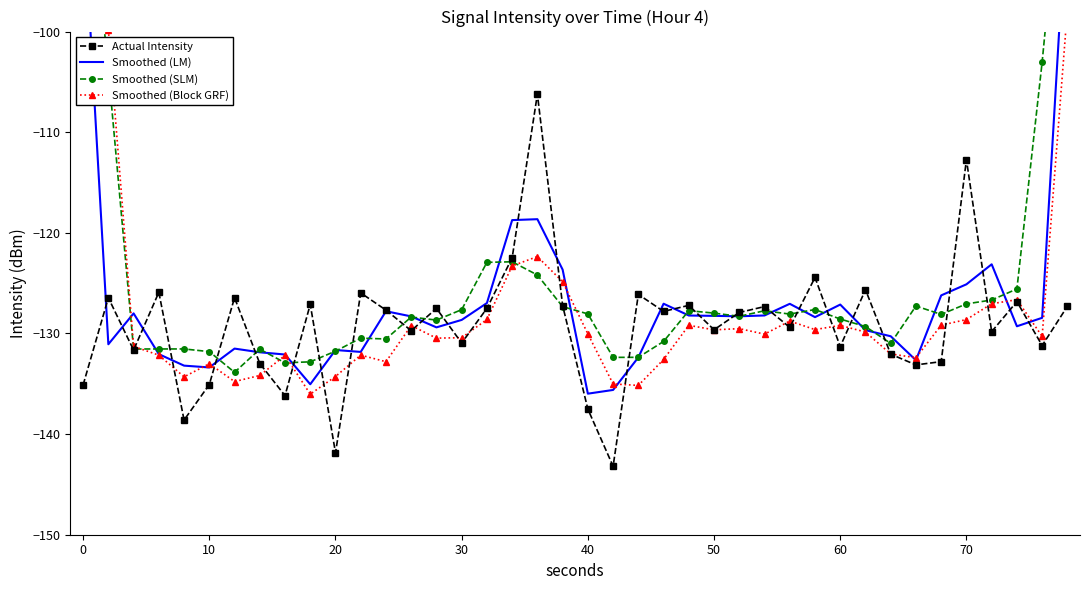

What is the maximum value for Actual Intensity?

-106.2